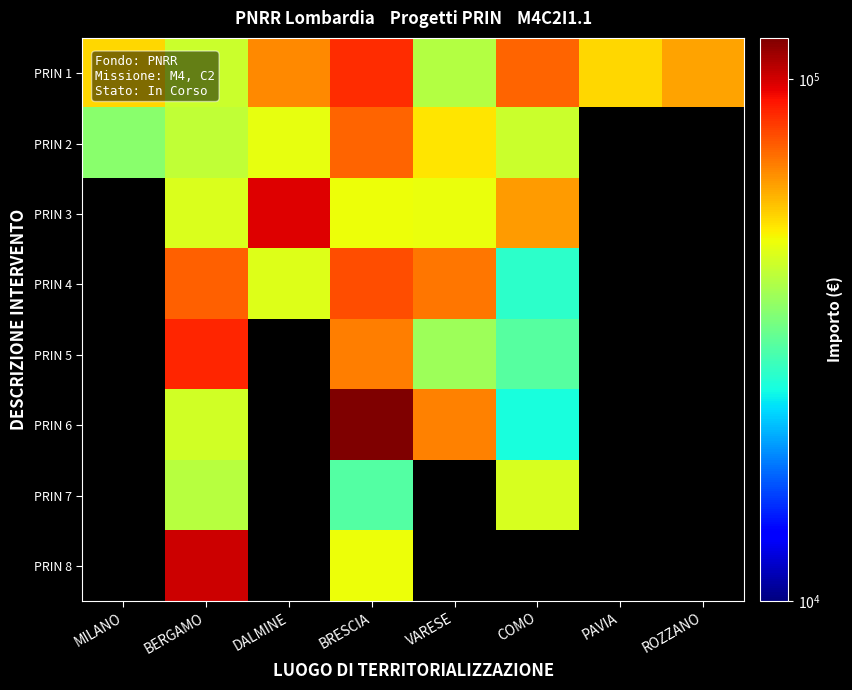

What is the total value across all series at BRESCIA?

553156.5